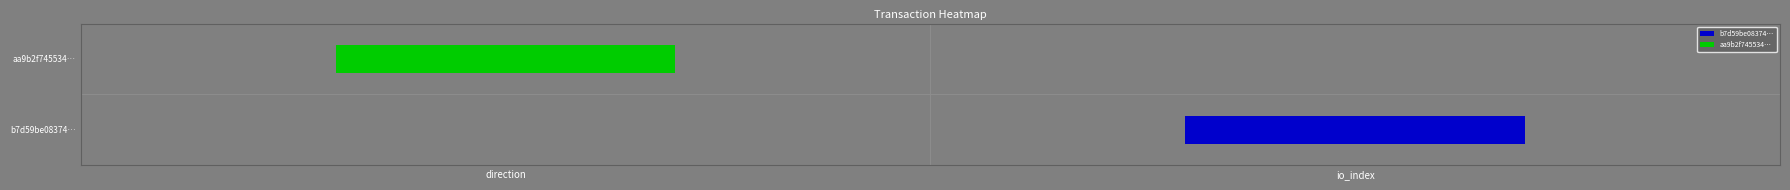

Reading left to right, transcribe all the data shown in this chart.

aa9b2f745534…: direction=0	io_index=1
b7d59be08374…: direction=1	io_index=0